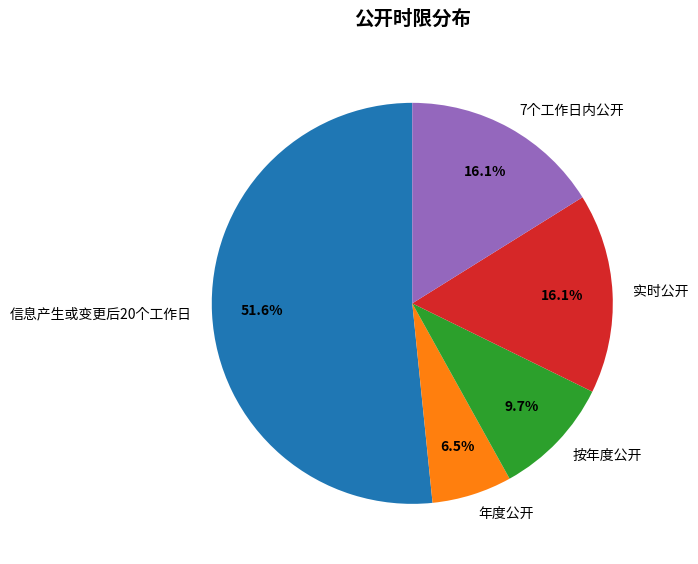

How much of the chart is everything except 信息产生或变更后20个工作日?

48.4%